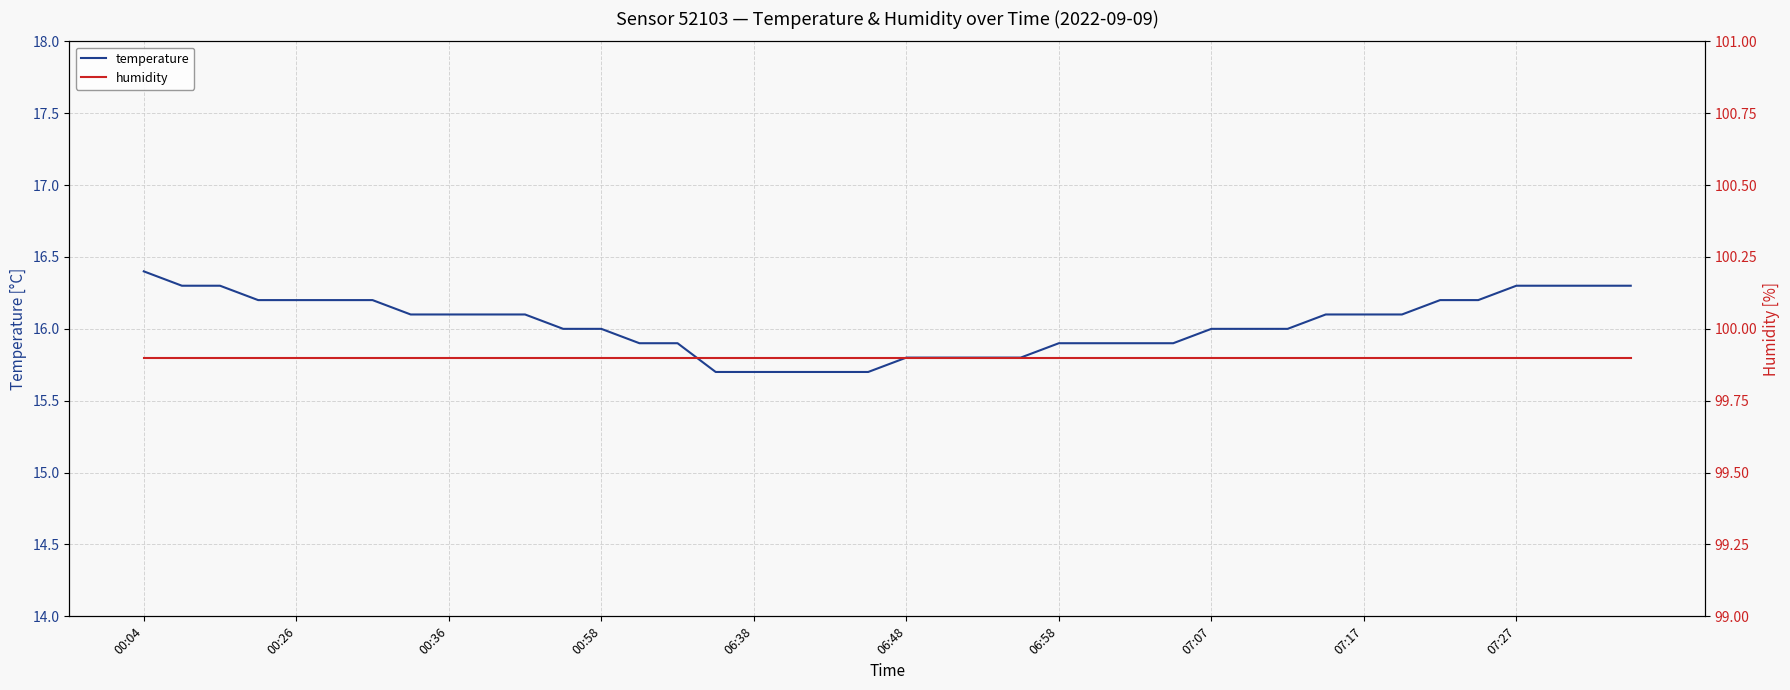

At which label is temperature closest to 16?

11